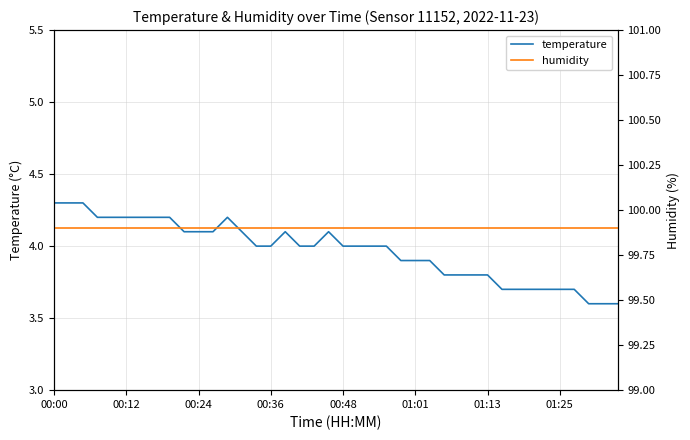

What is the total value across all series at 38?

103.5